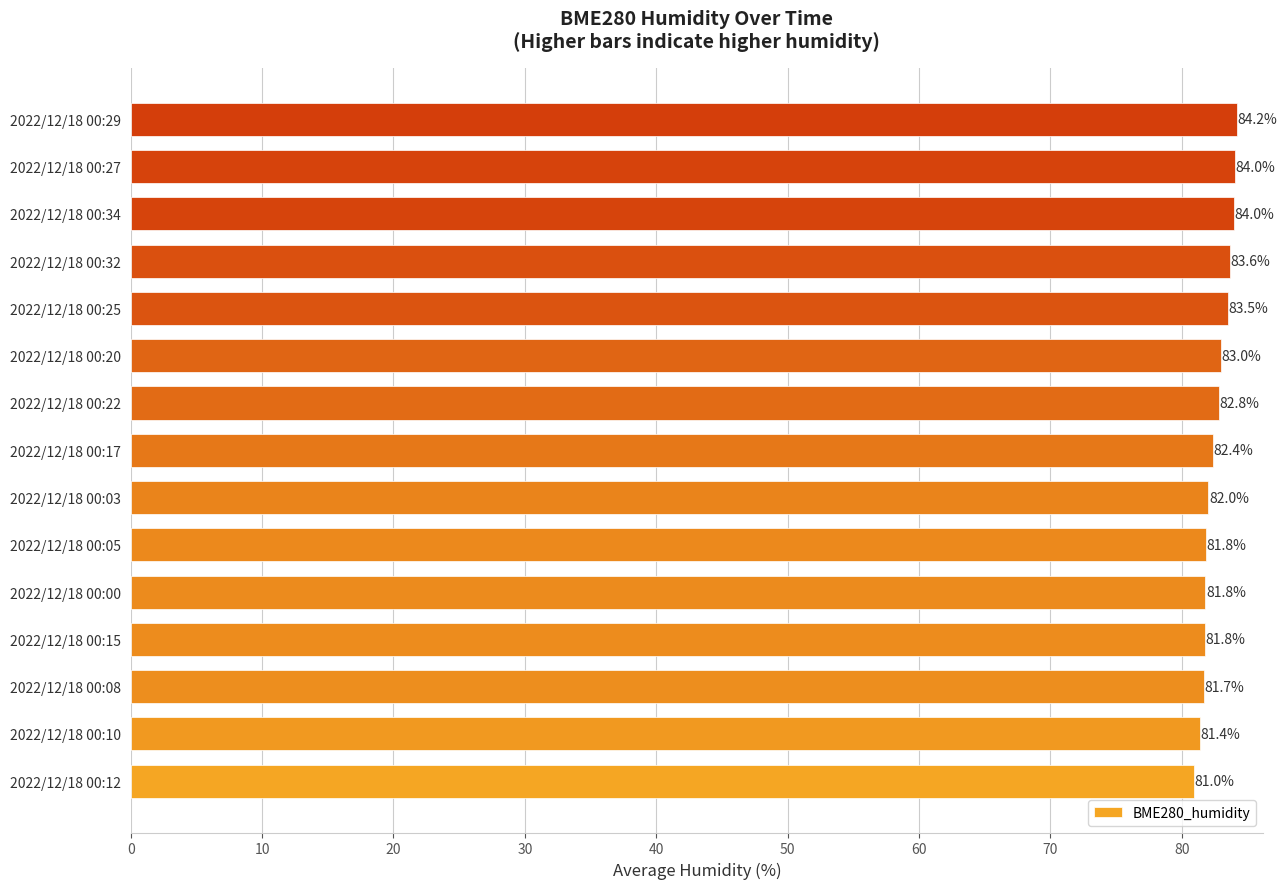

How many distinct data groups are displayed?

1